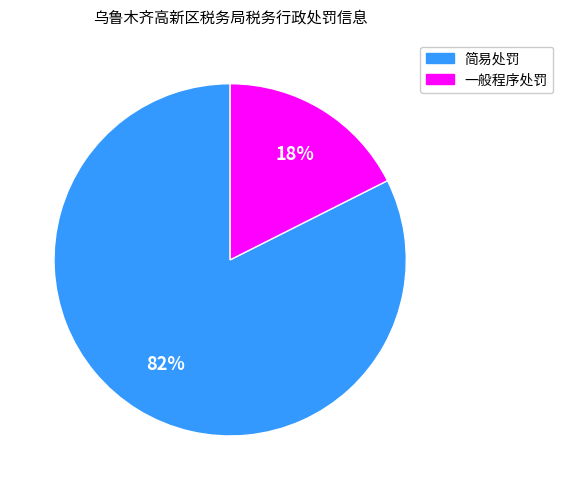

To the nearest percent, what portion does 一般程序处罚 represent?

18%